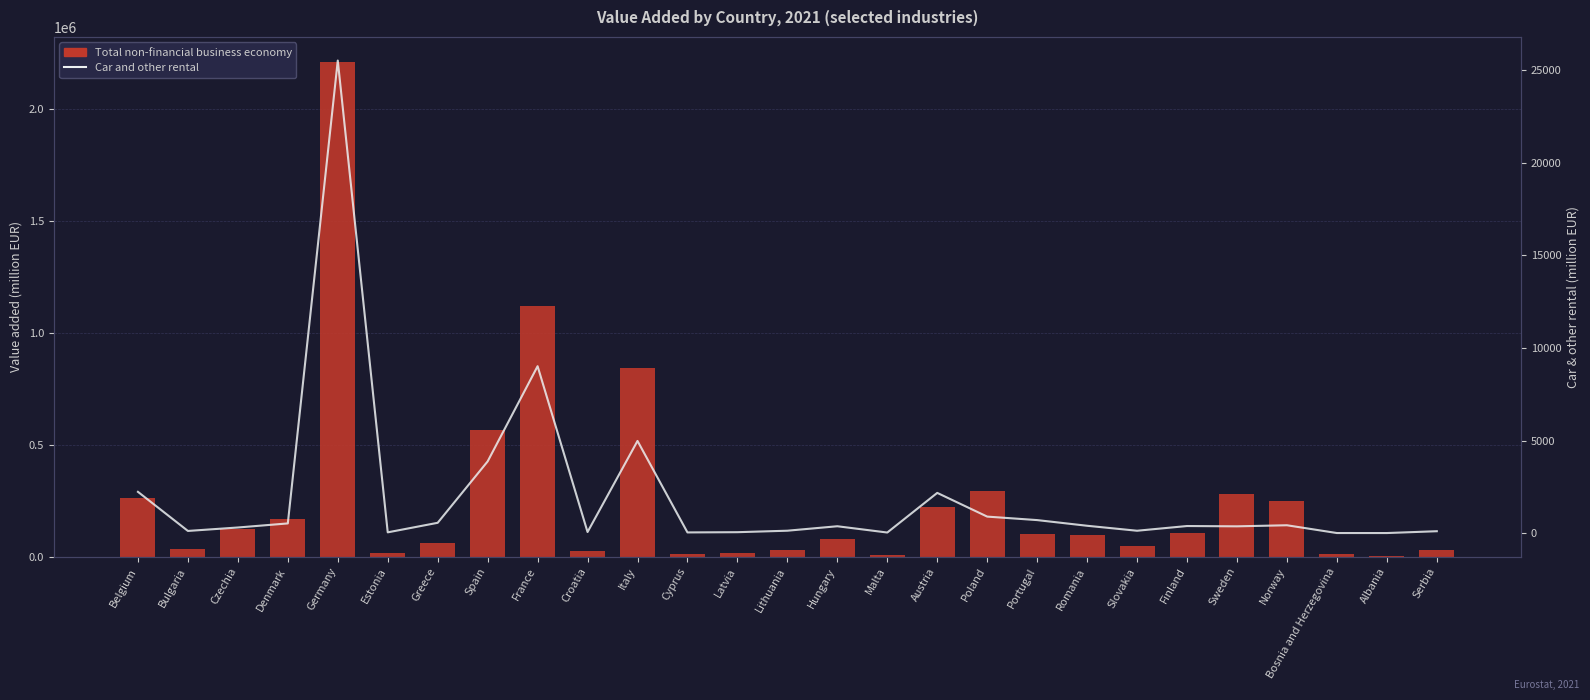

How many values in the Car and other rental series exceed 378?

14